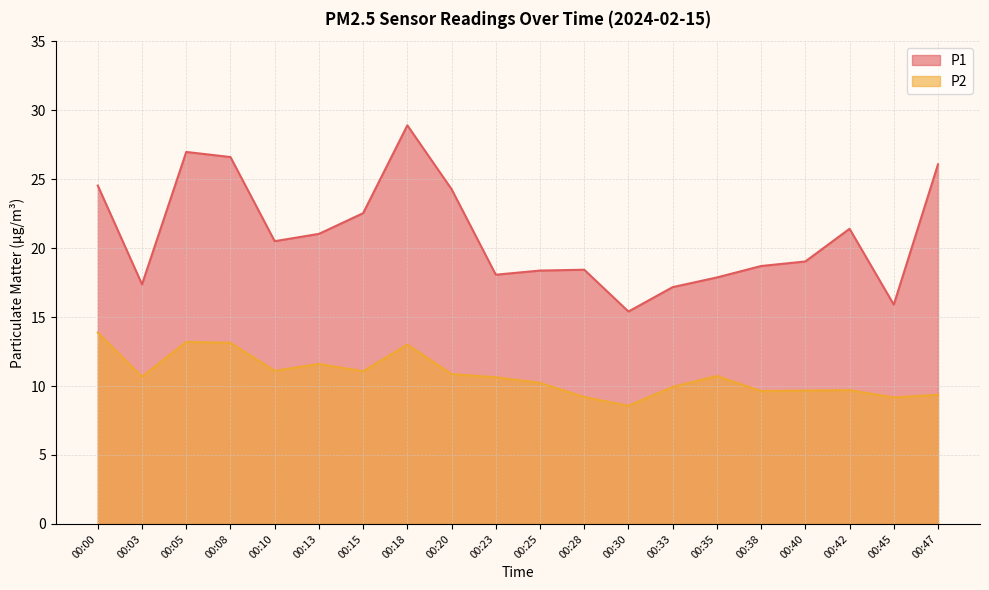

True or false: P1 and P2 cross at least once.

False